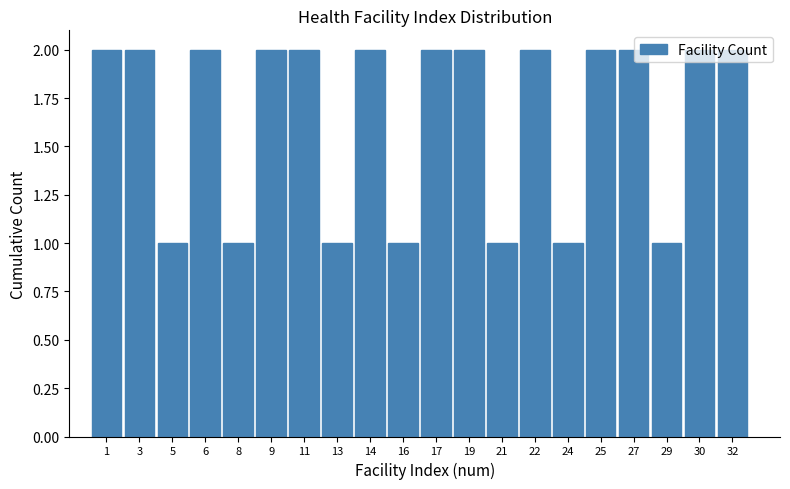

What is the ratio of the value at 21 to the value at 30?

0.5